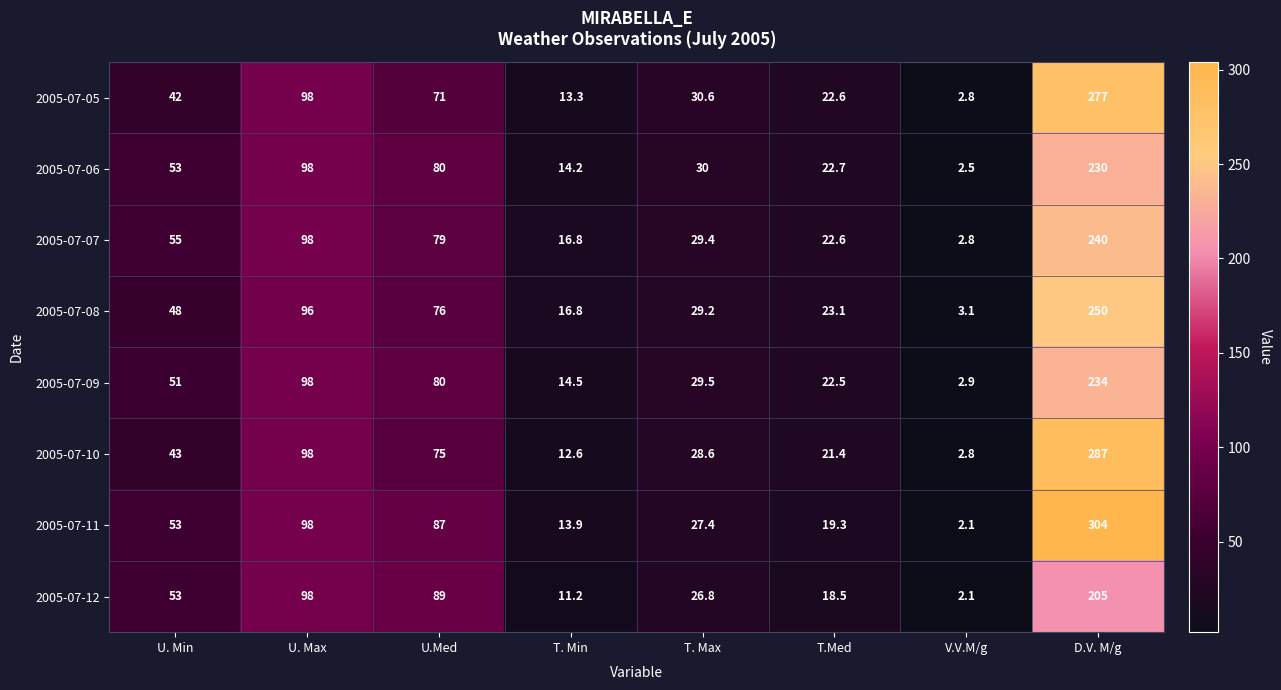

What is the smallest value displayed?

2.1